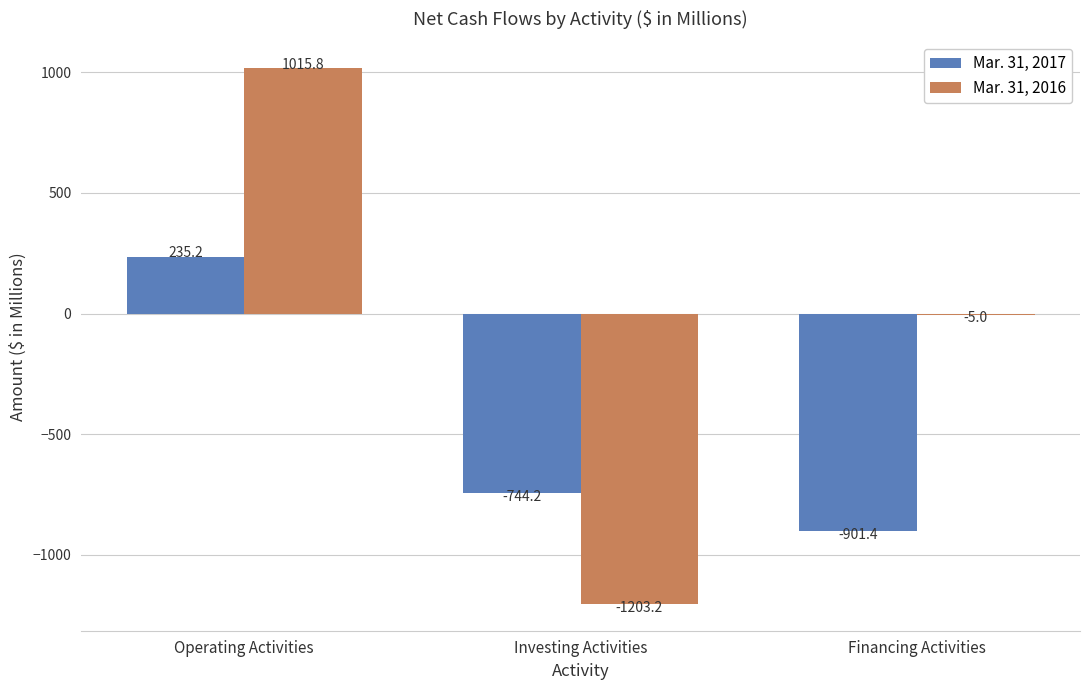

How many groups of bars are there?

3